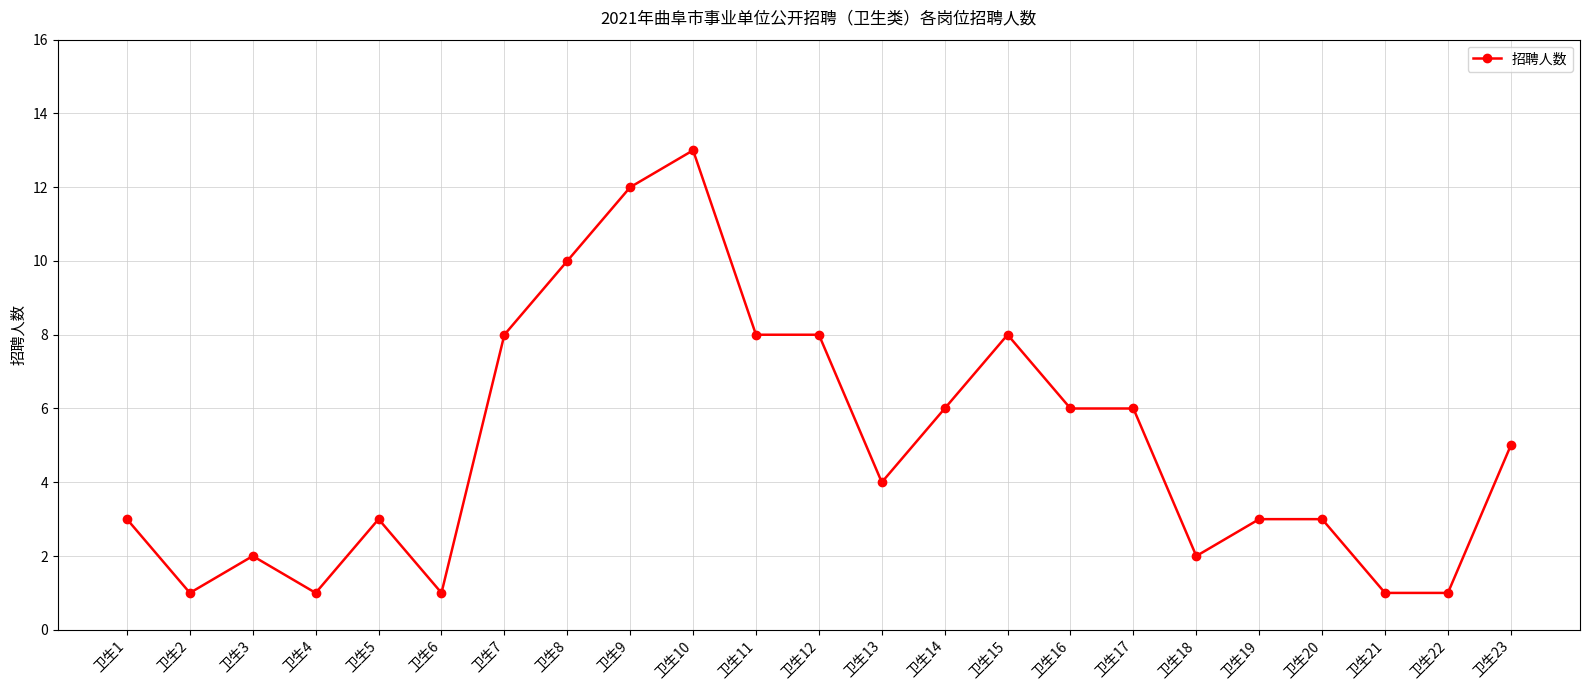

Reading left to right, what are all the values shown in this chart?

卫生1=3	卫生2=1	卫生3=2	卫生4=1	卫生5=3	卫生6=1	卫生7=8	卫生8=10	卫生9=12	卫生10=13	卫生11=8	卫生12=8	卫生13=4	卫生14=6	卫生15=8	卫生16=6	卫生17=6	卫生18=2	卫生19=3	卫生20=3	卫生21=1	卫生22=1	卫生23=5